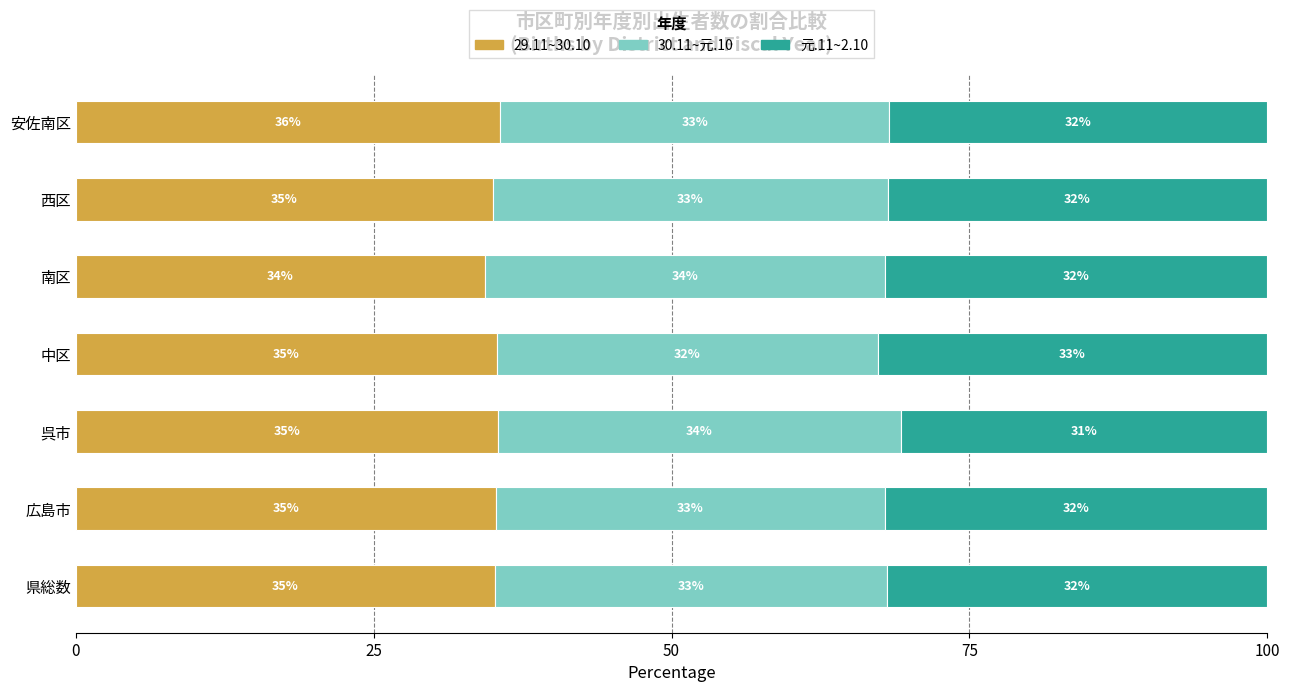

How many data points in 29.11~30.10 are above 35?

6